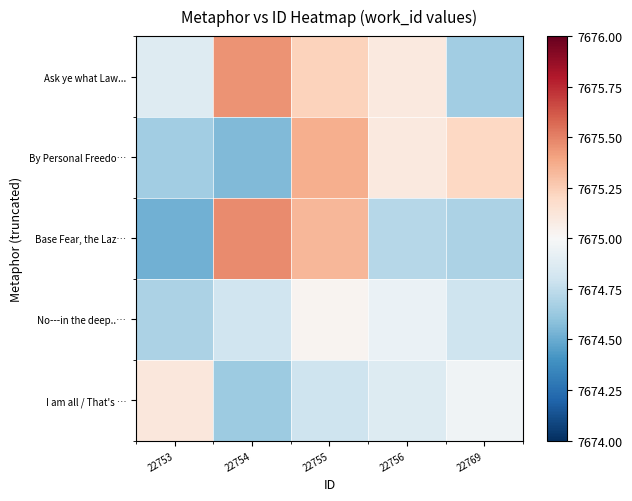

What is the total value across all series at 22755?

38375.7